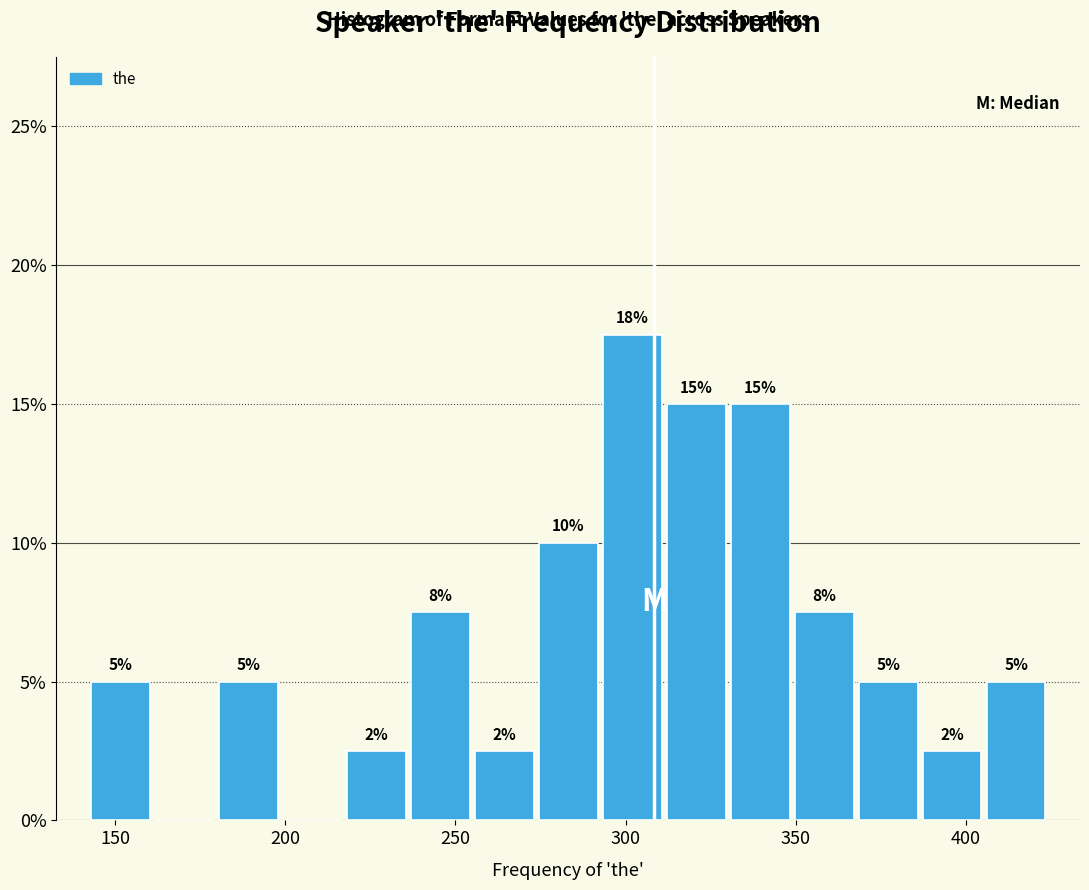

Around what value on the x-axis is the tallest bar? Give the approximate position of its centre, as read against the axis.

300